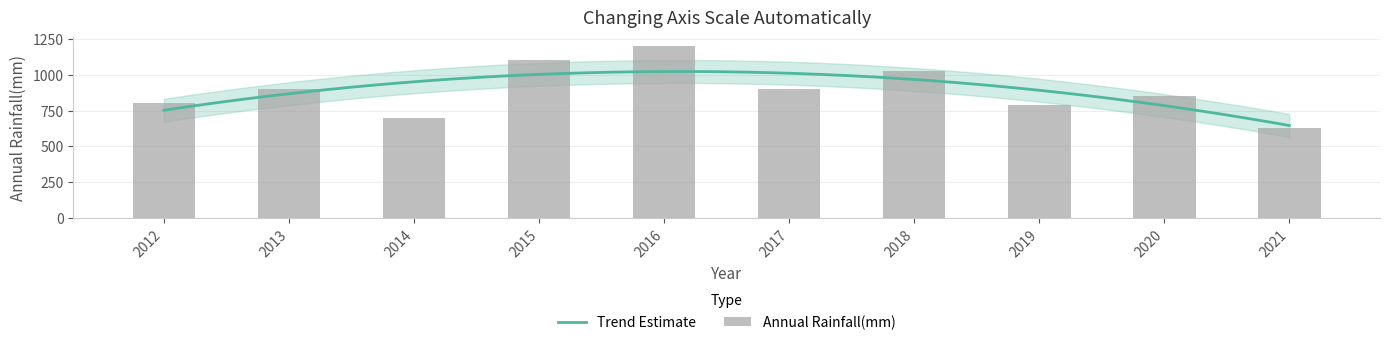

How many data points does each series have?

10